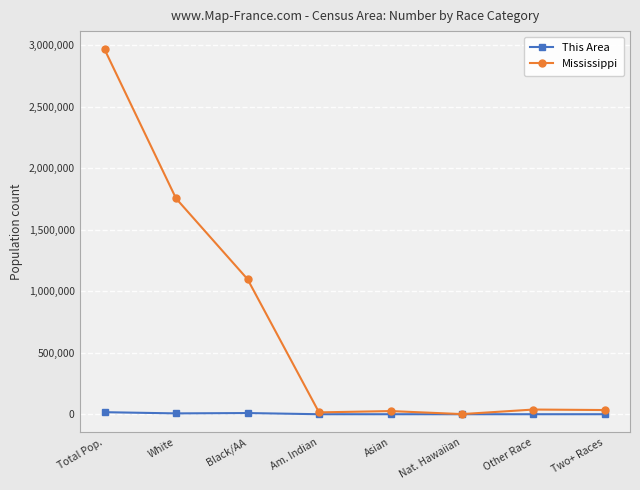

How many lines are shown in the chart?

2